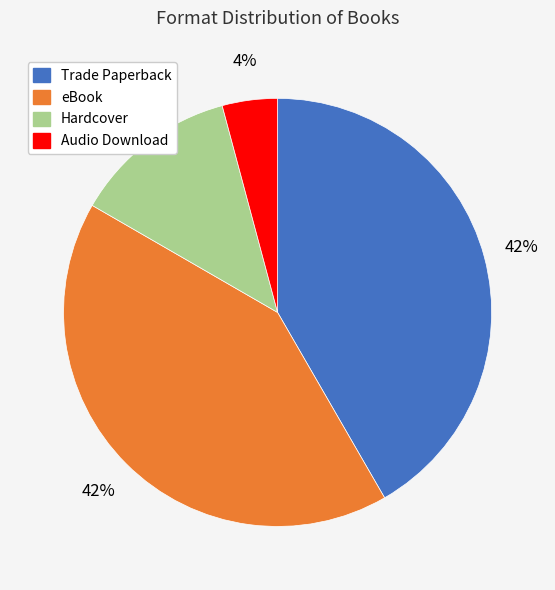

True or false: Trade Paperback accounts for 34% of the total.

False